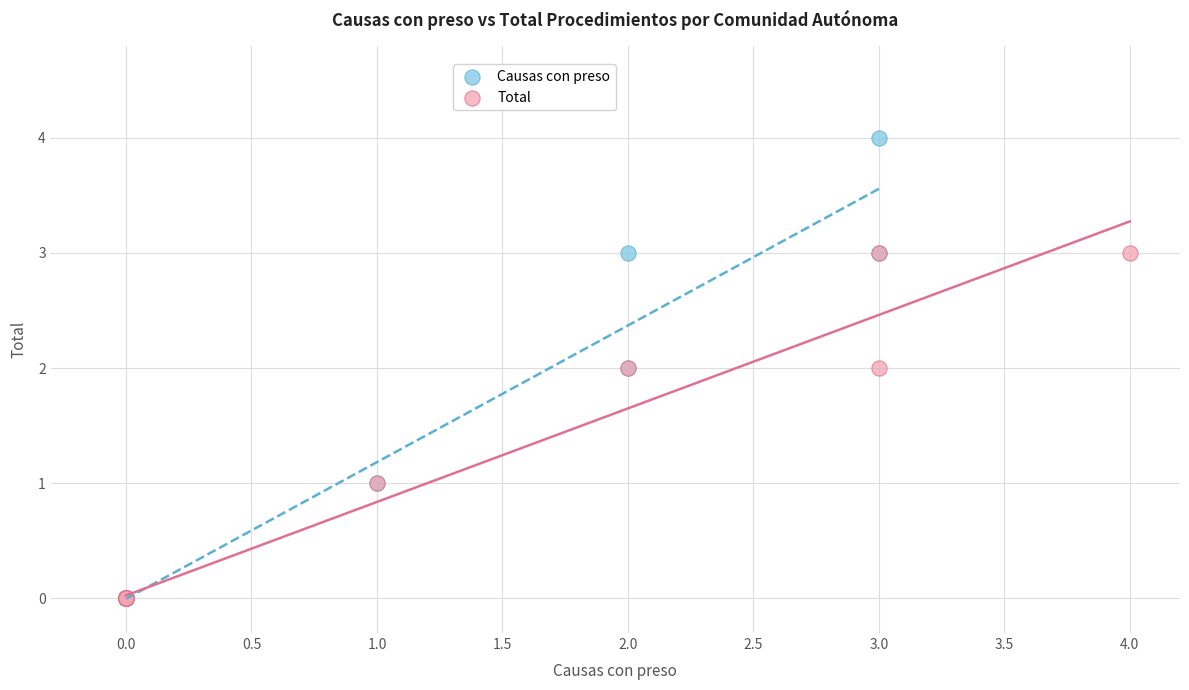

Which series has the largest Y range (max minus min)?

Causas con preso